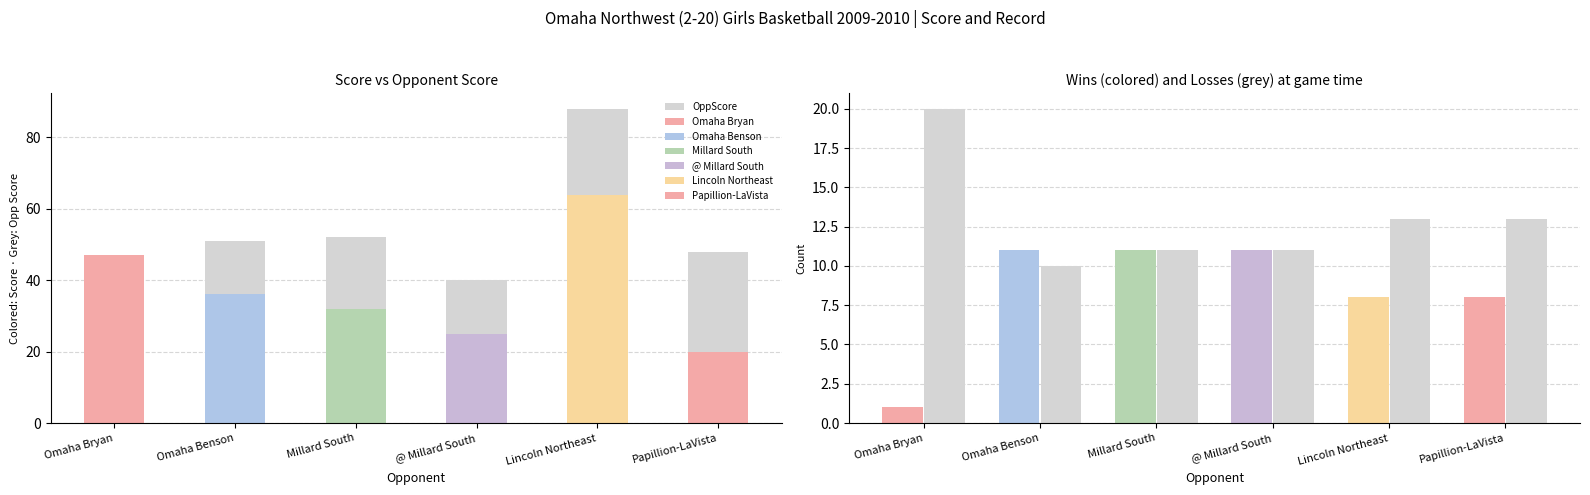

Between 8 and 18, which is larger?

18